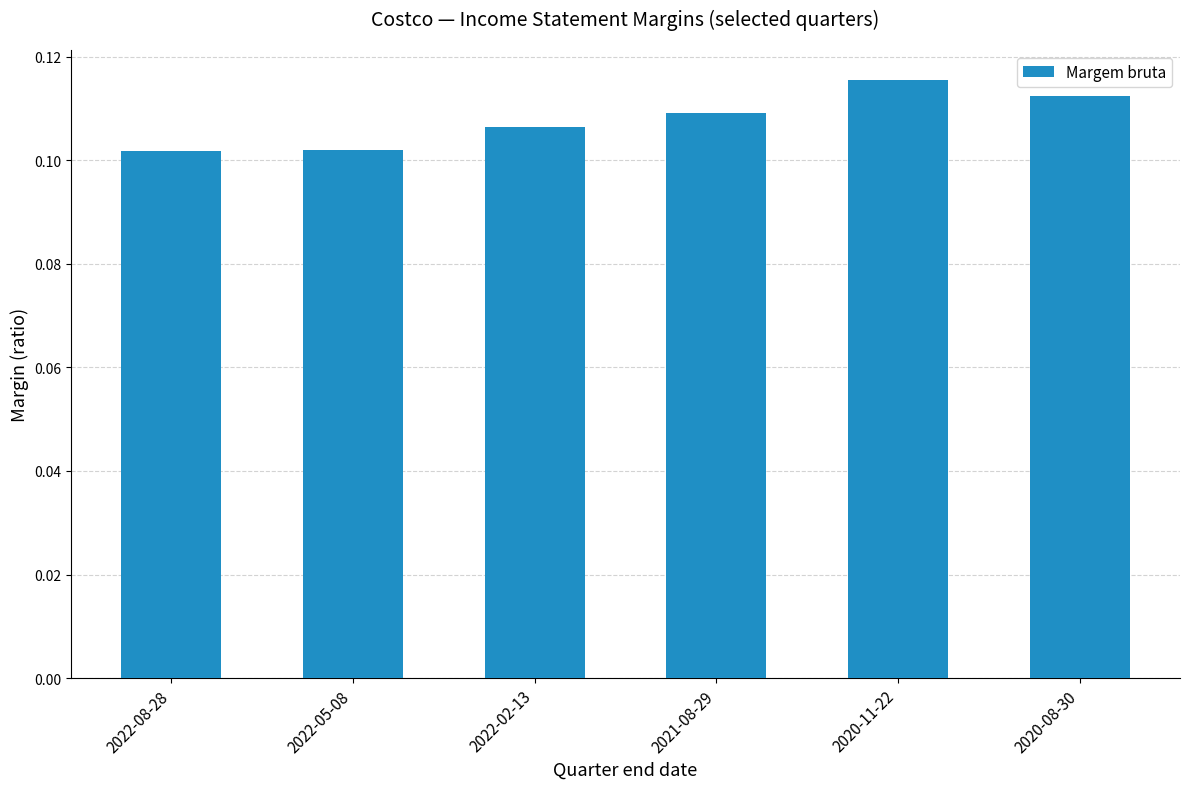

What position from the right is 2022-08-28?

6